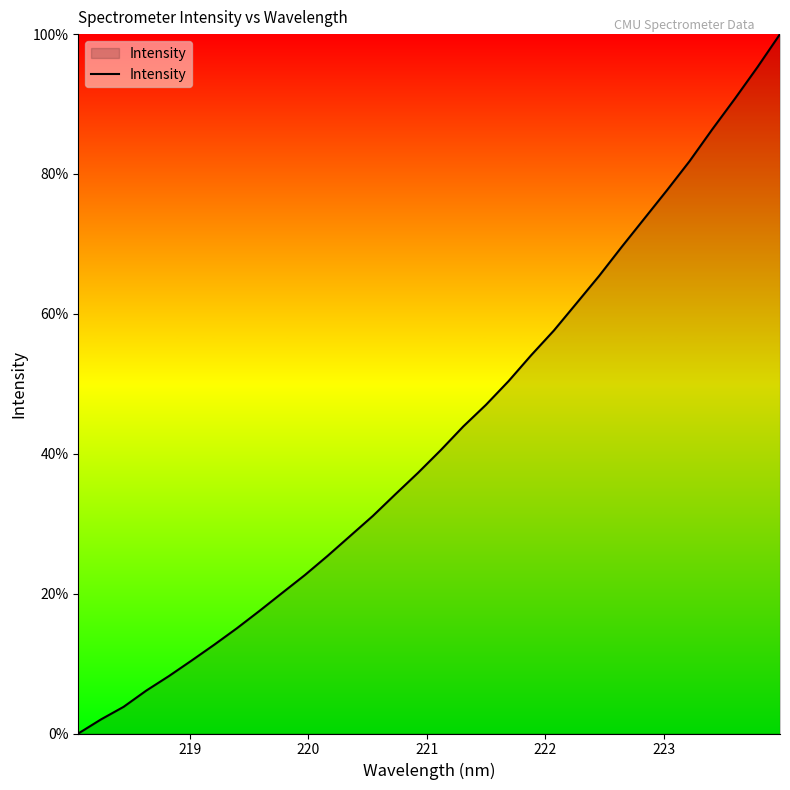

What is the difference between the maximum and minimum values?

100.0